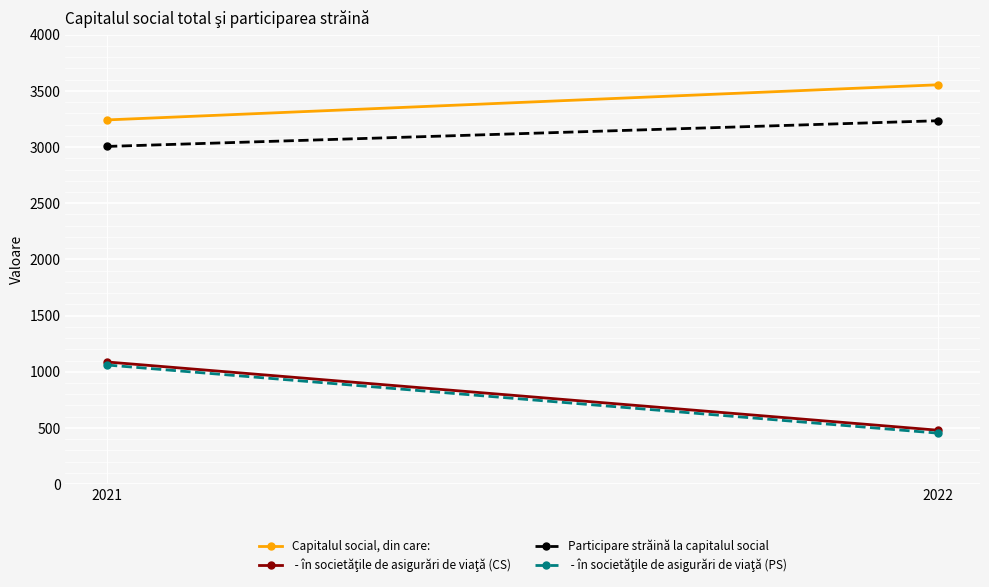

Which has a higher value, 2021 or 2022?

2022